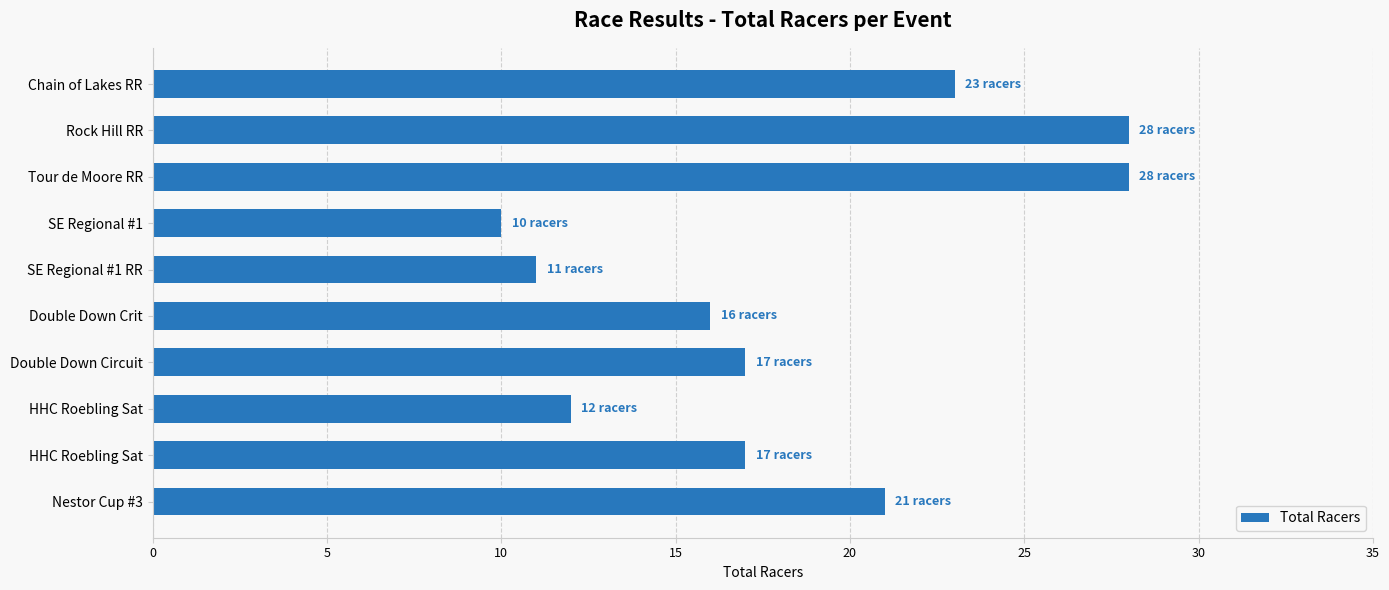

How many distinct data groups are displayed?

1